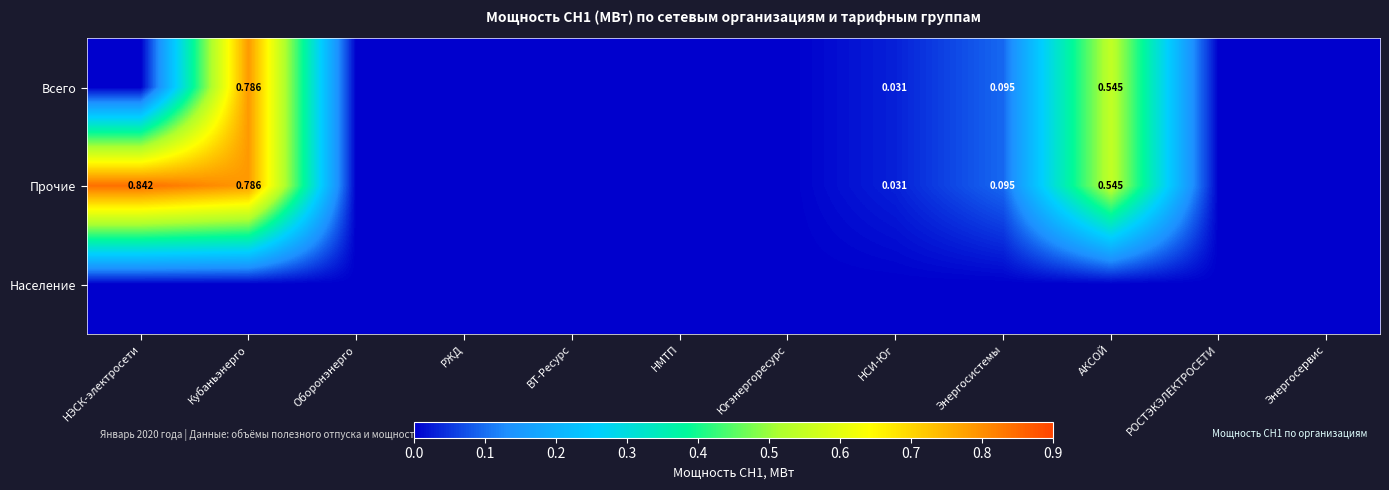

Which series has the widest spread of values?

Прочие